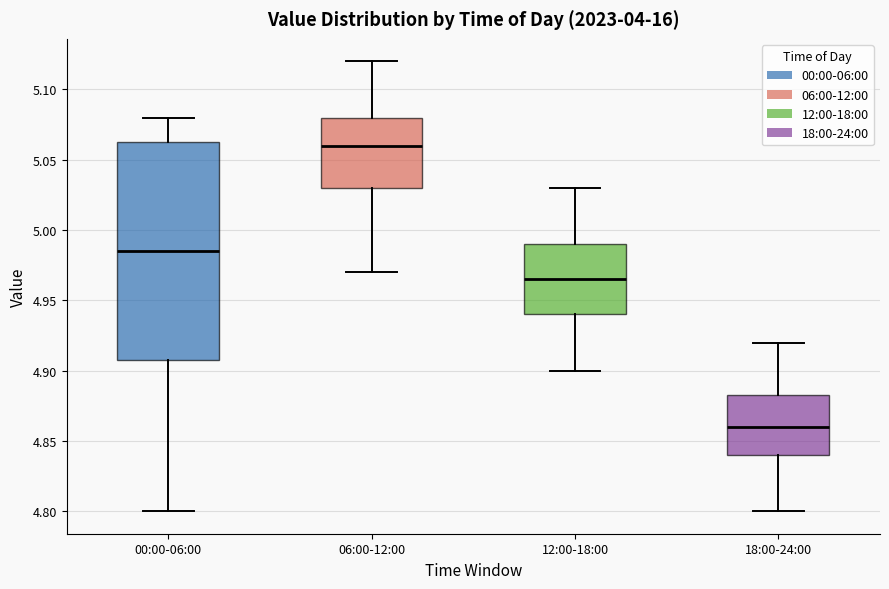

Where is the lower edge of the box for 18:00-24:00 on the y-axis? The values are not printed on the chart, so give them approximately, as read against the axis.

4.840